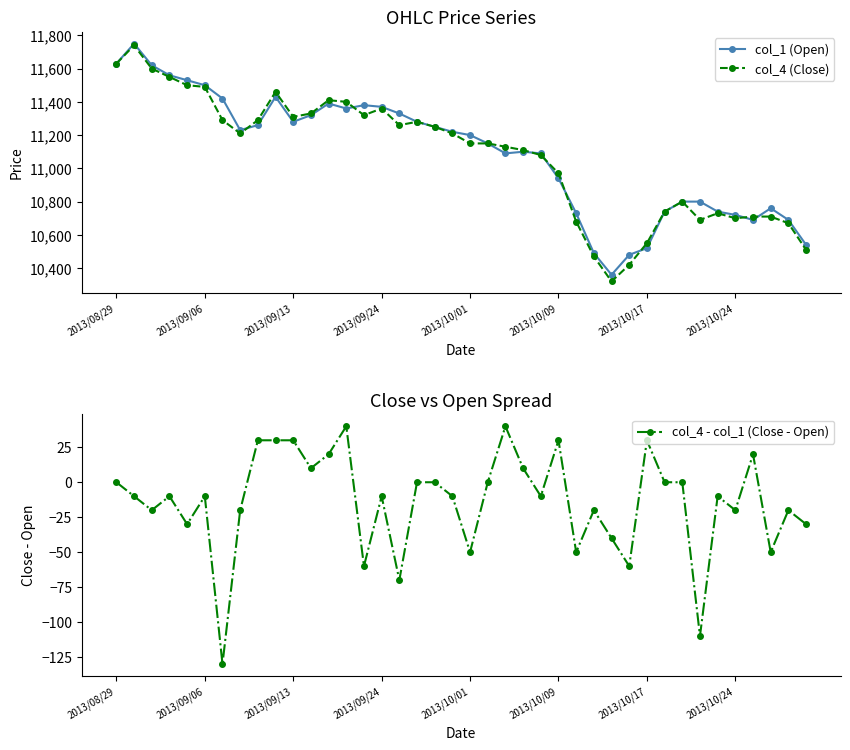

What is the value of the col_4 (Close) point at the 20th from the left?

11210